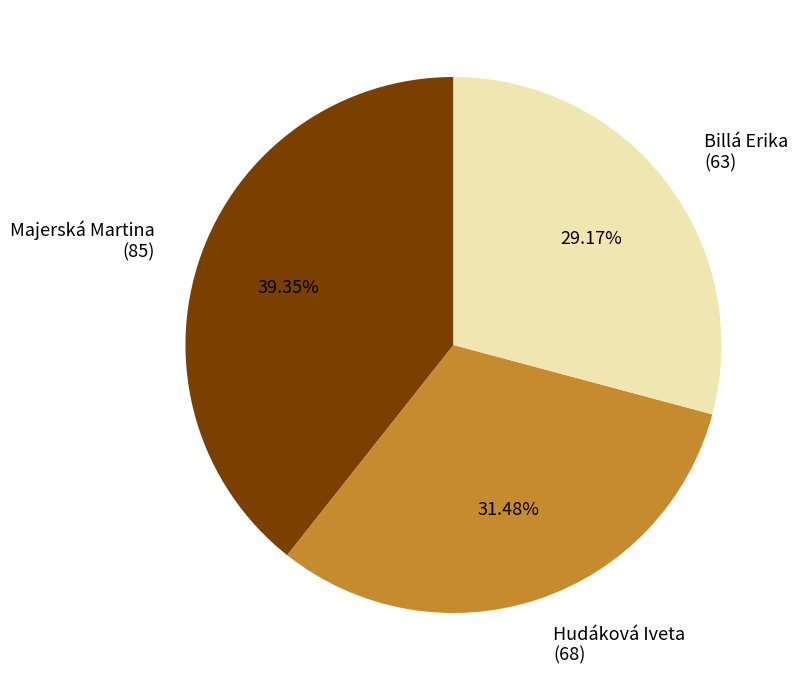

To the nearest percent, what percentage of the pie is Majerská Martina?

39%